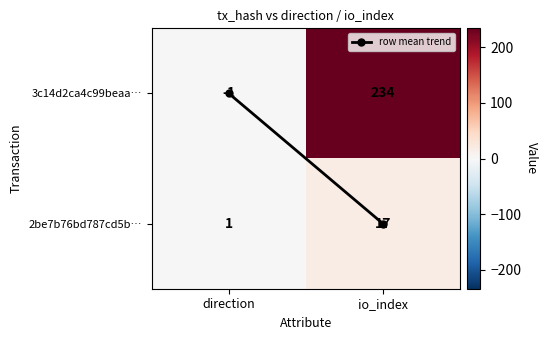

Rank the series by their maximum value, from lowest to highest.

2be7b76bd787cd5b…, 3c14d2ca4c99beaa…